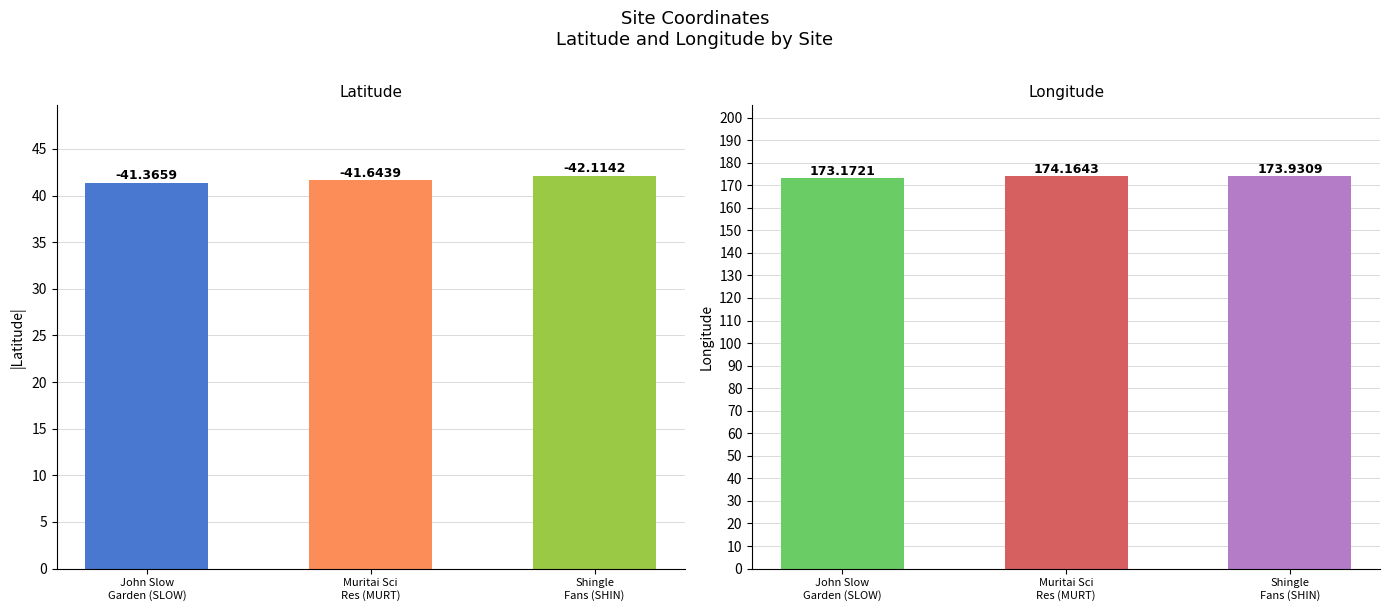

Where is Longitude nearest to the value 173?

John Slow
Garden (SLOW)